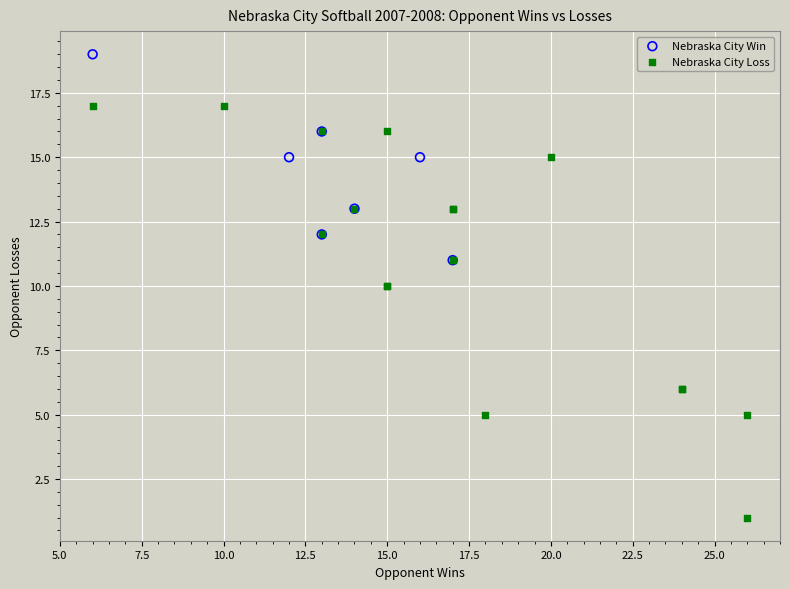

Which series contains the lowest Y value?

Nebraska City Loss